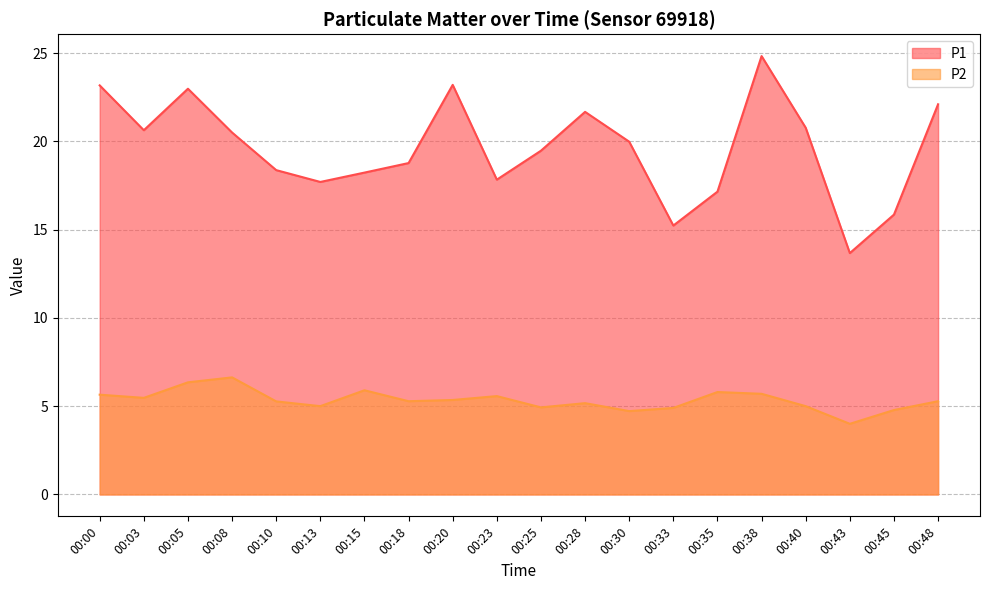

What is the approximate value of P2 at 00:13?

5.0